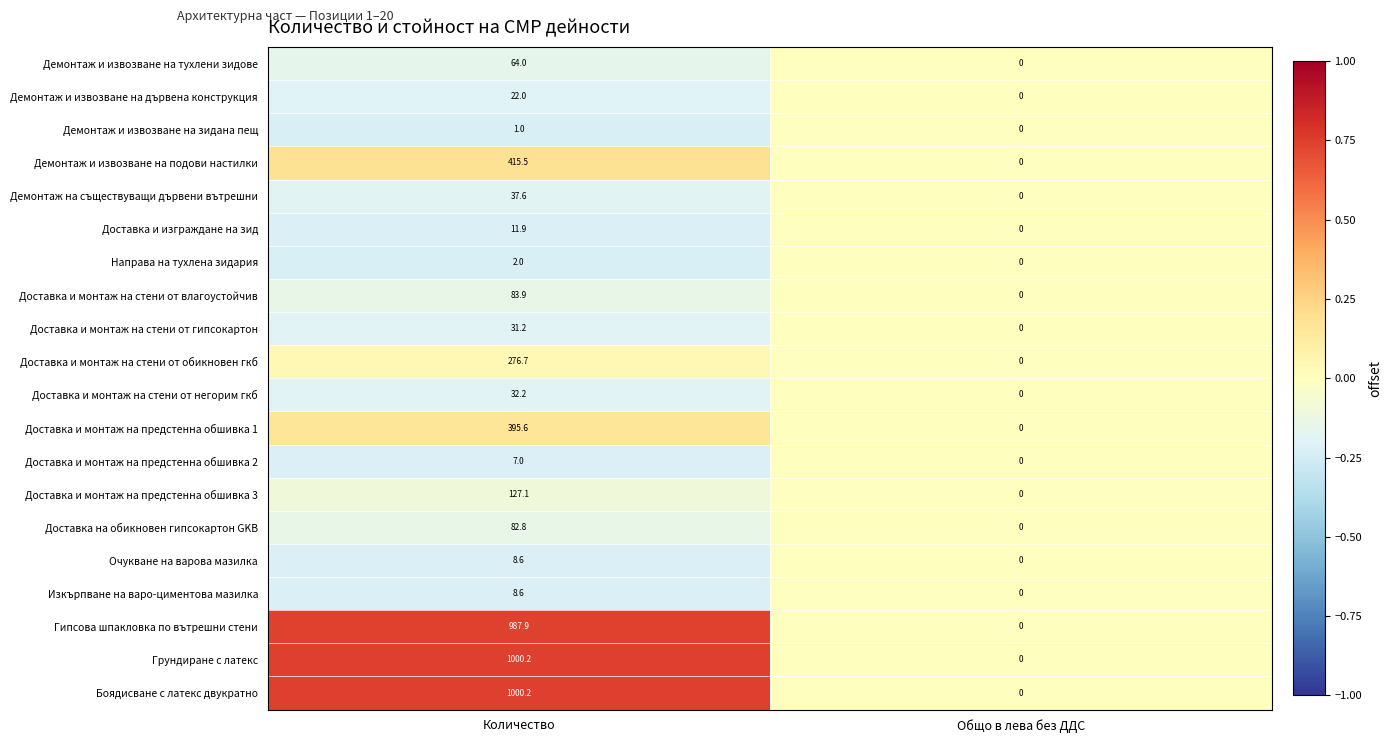

At which category is the sum across all series the highest?

Количество